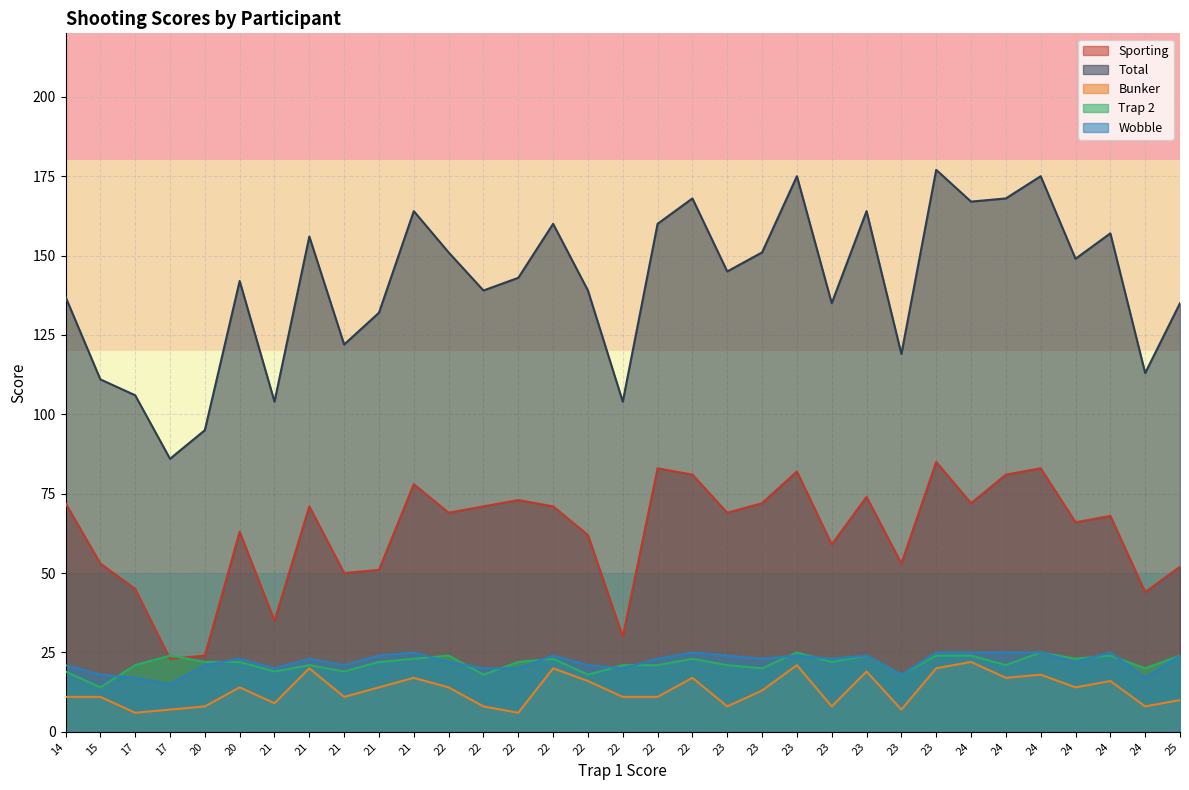

Does the chart have visible grid lines?

Yes